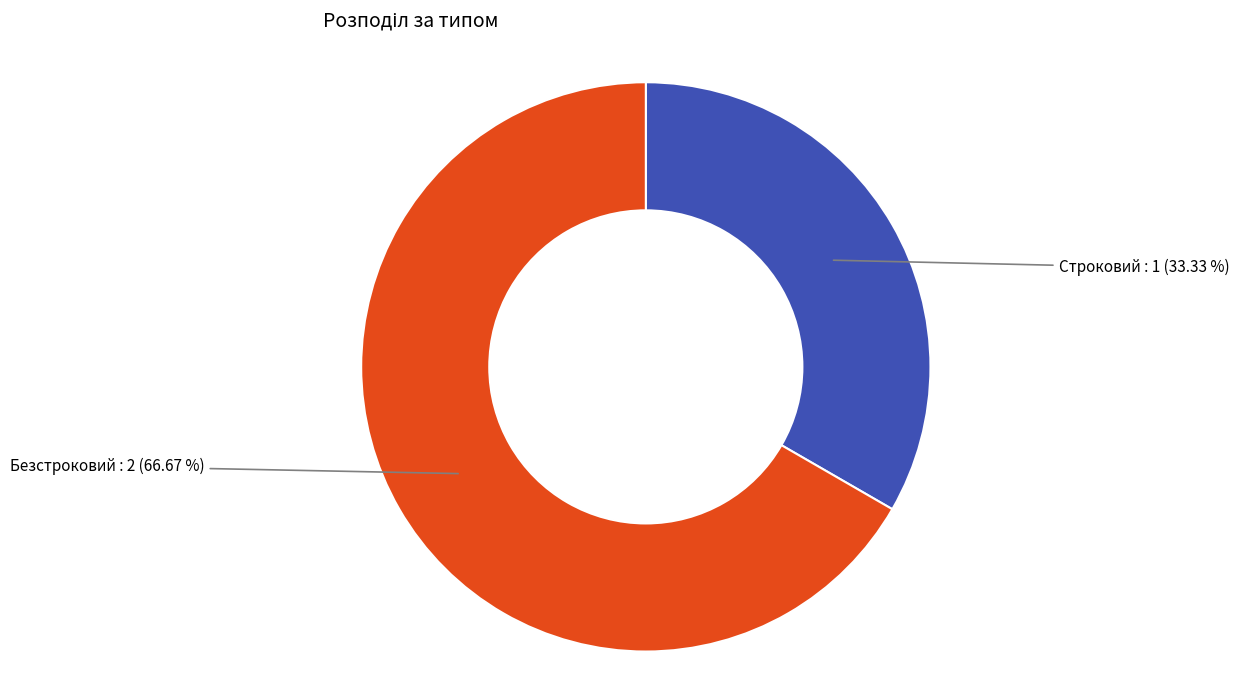

Approximately how many times larger is the value at Безстроковий compared to Строковий?

2.0